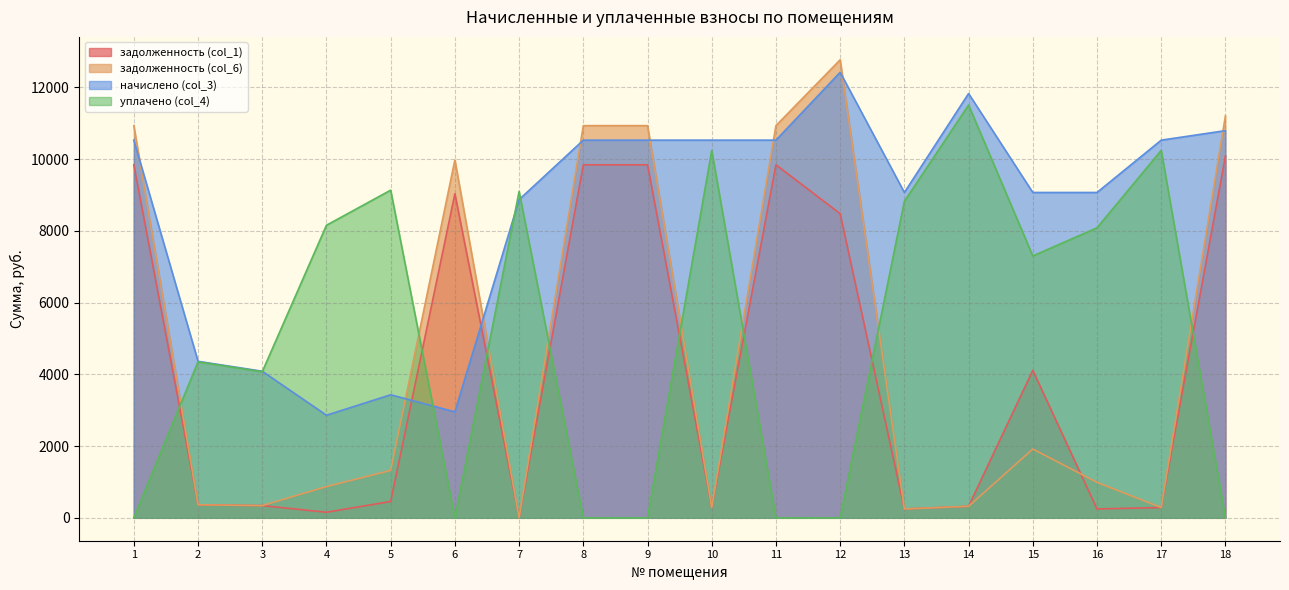

True or false: задолженность (col_6) has more than 2 points higher than both neighbors.

True